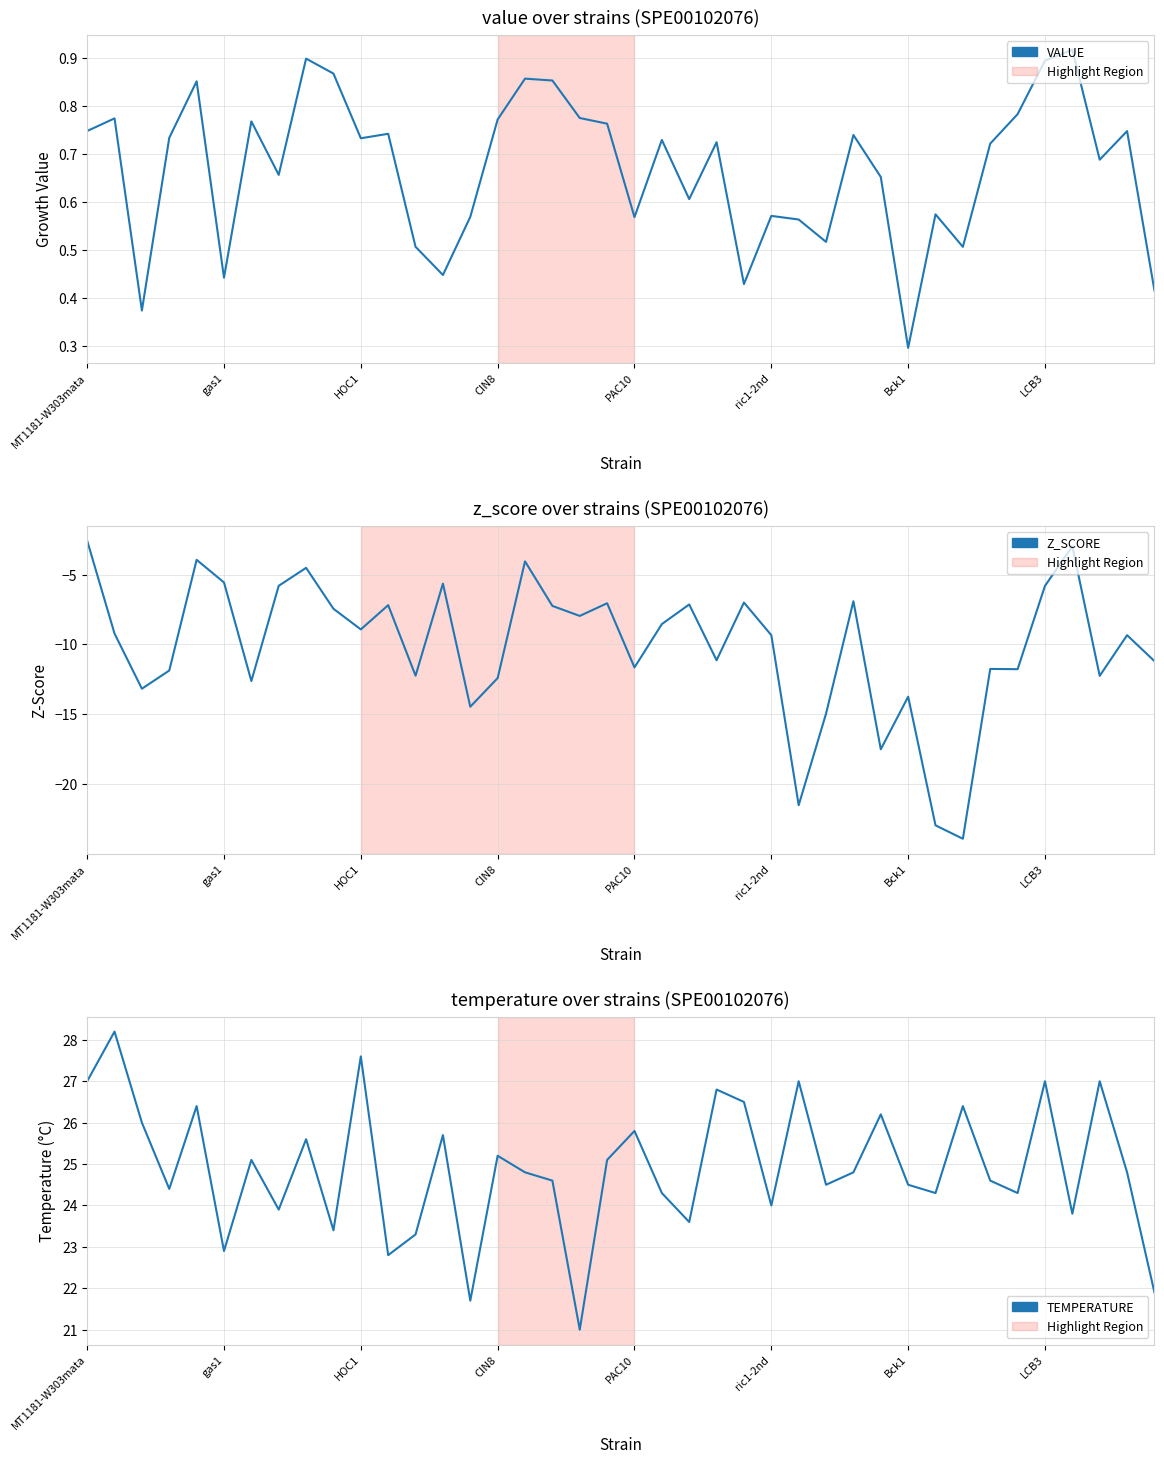

True or false: VALUE has a value of 0.7 at HOC1.

True